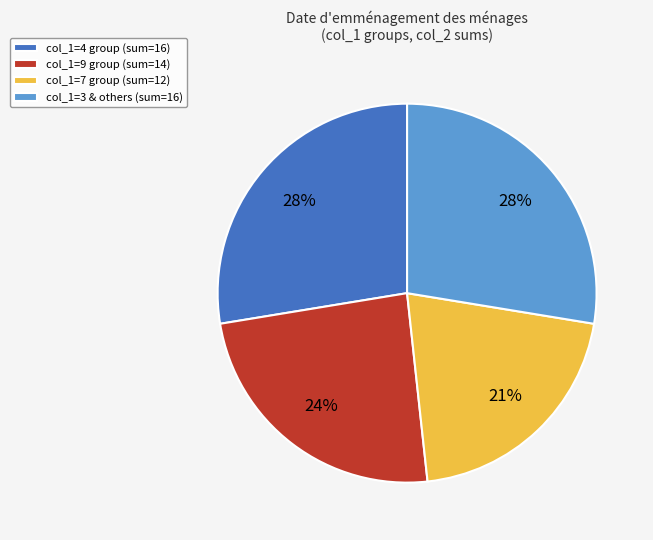

Which slice is the smallest?

col_1=7 group (sum=12)